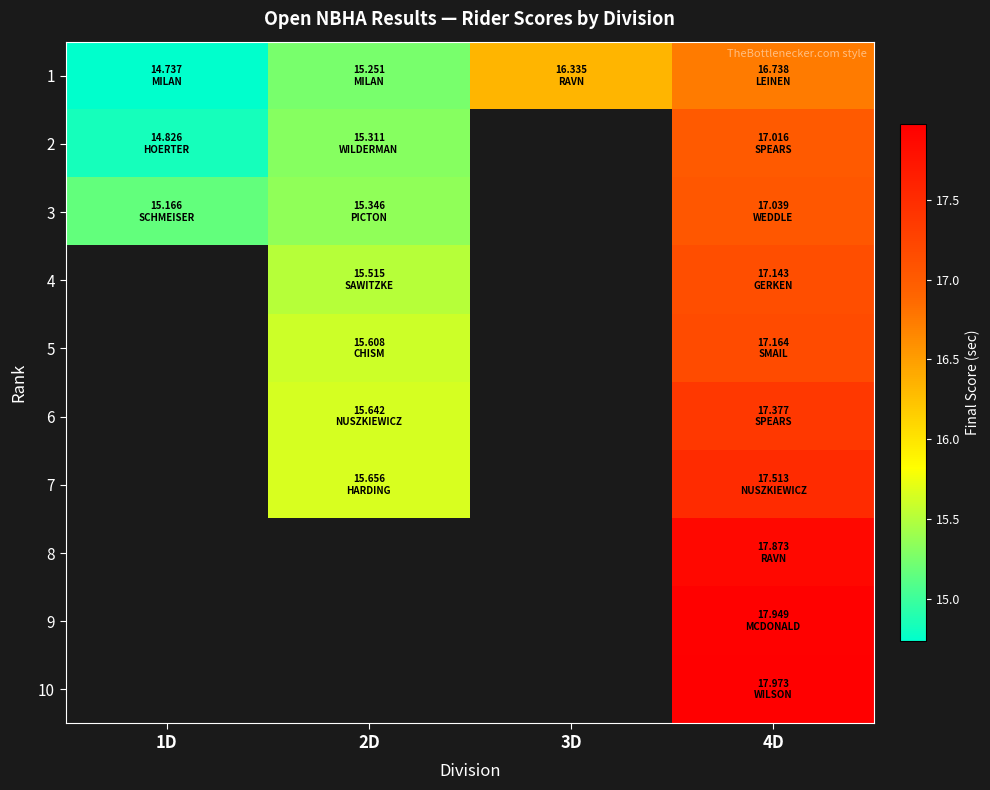

What is the smallest value displayed?

14.7